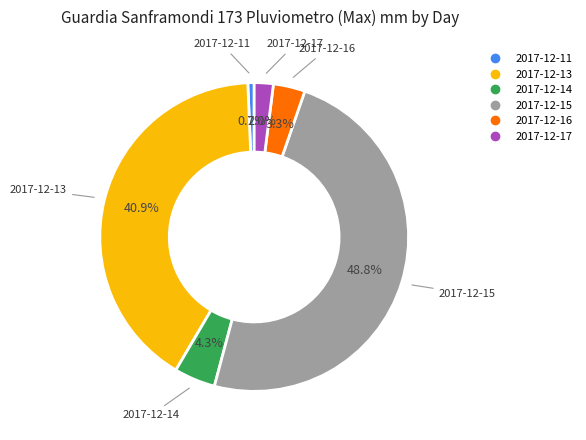

Is there a majority slice in this chart?

No